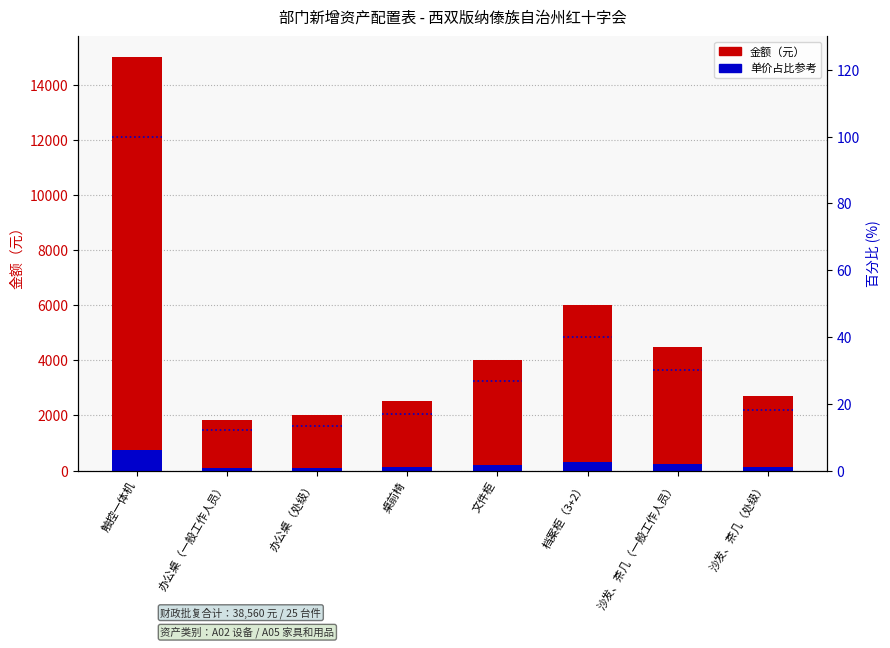

What position from the left is 办公桌（一般工作人员）?

2